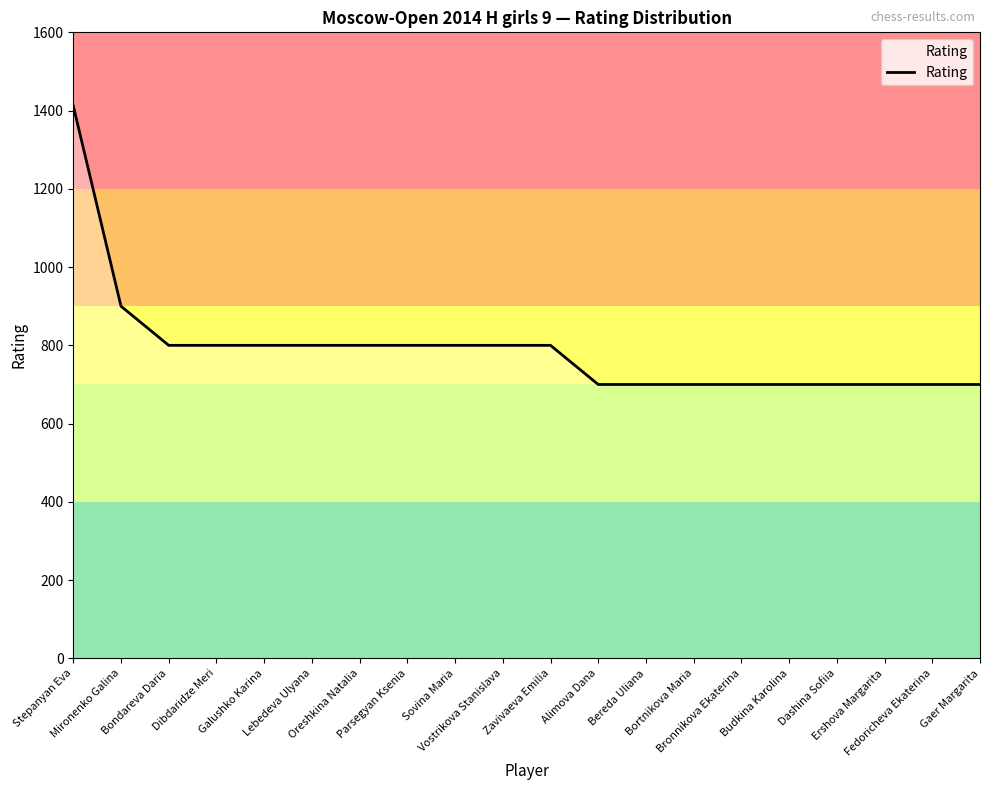

What is the change in value from Vostrikova Stanislava to Fedoricheva Ekaterina?

-100